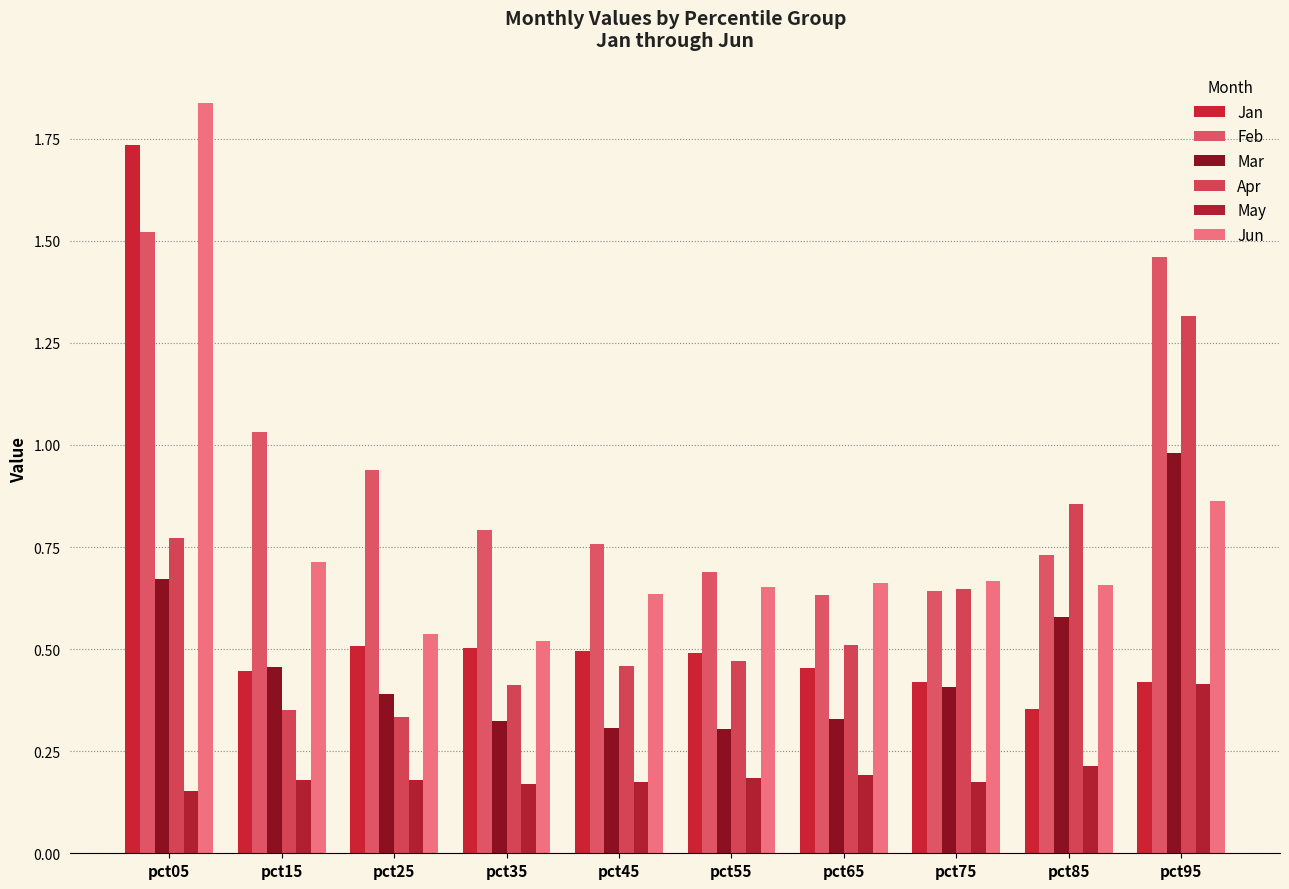

What is the value of the May bar at the 9th from the left?

0.2